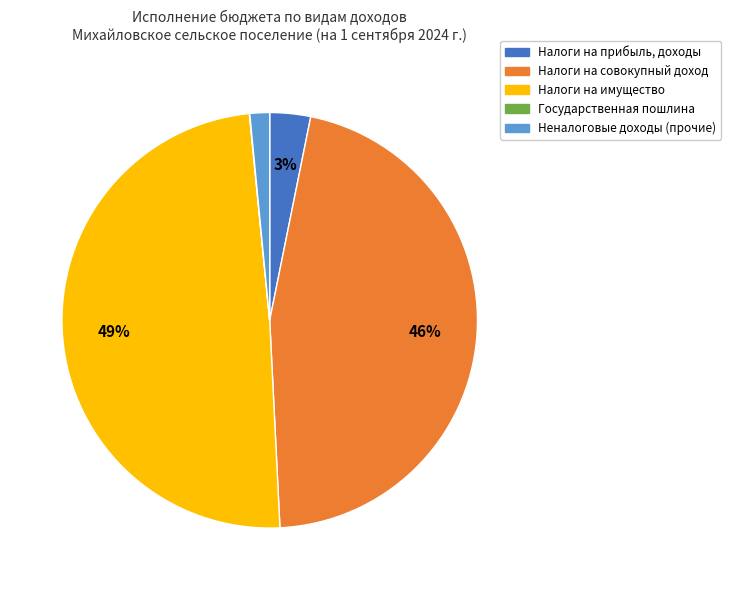

What percentage is the Налоги на имущество slice, to the nearest percent?

49%